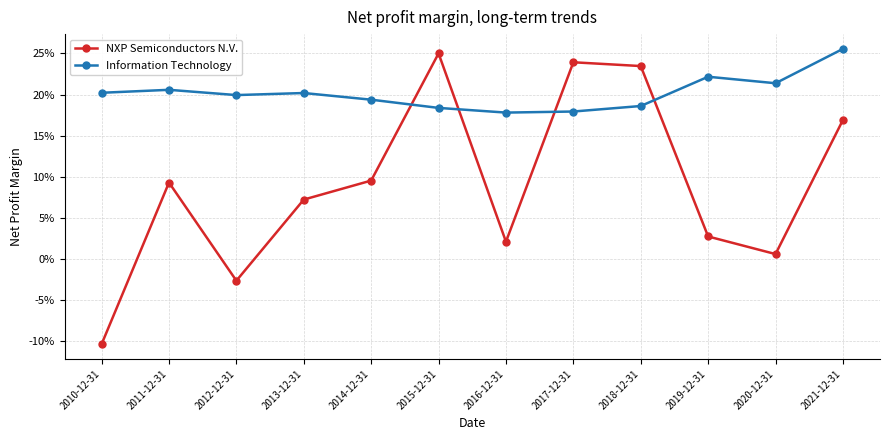

After their last crossing, which series has the higher values: NXP Semiconductors N.V. or Information Technology?

Information Technology